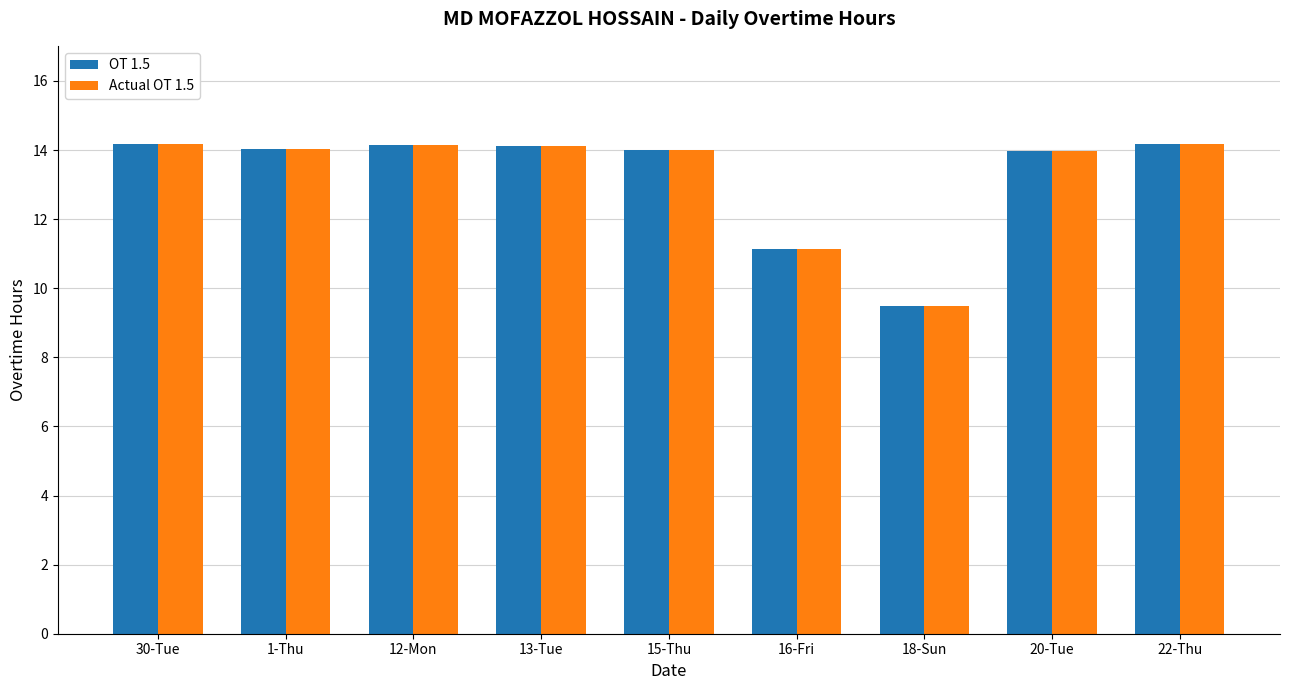

The value of OT 1.5 at 12-Mon is 22.7. True or false?

False